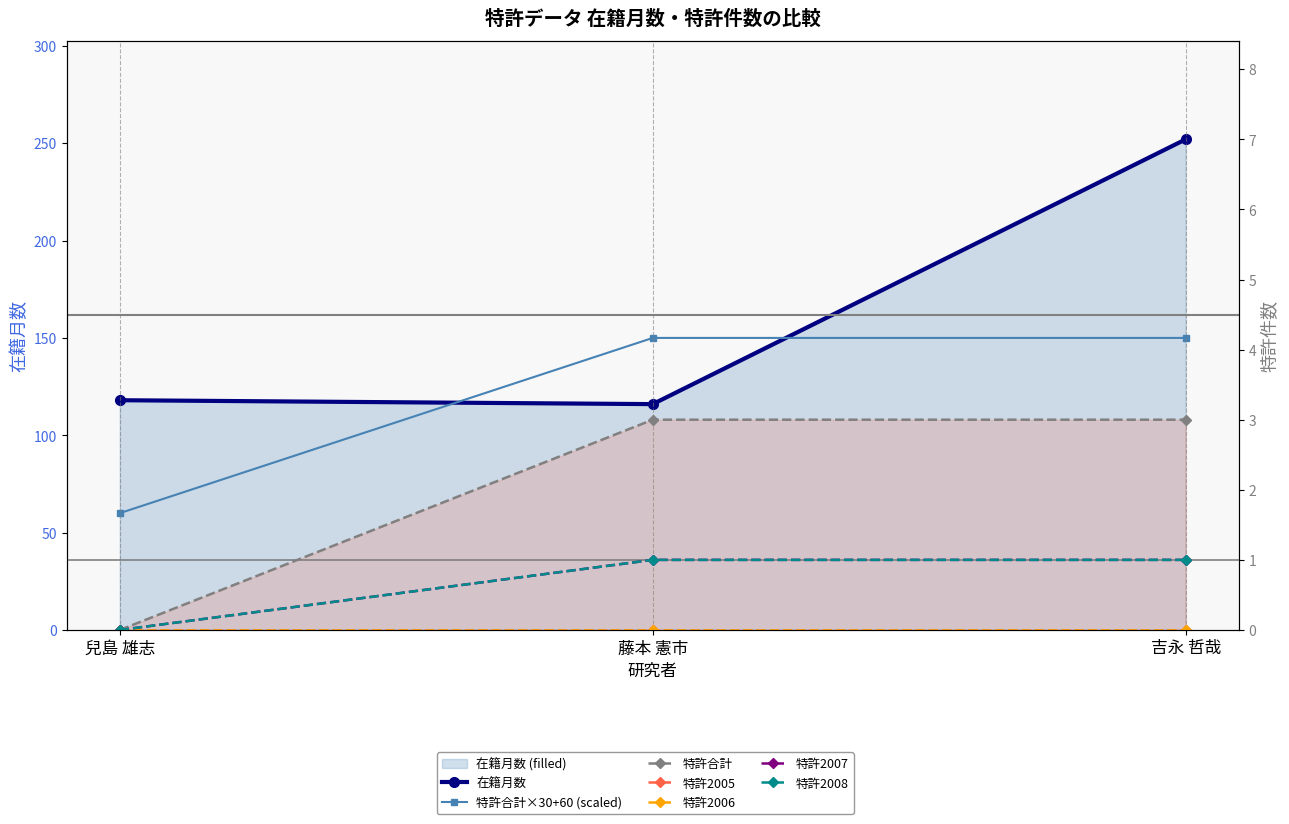

Which series has the largest total across all categories?

在籍月数